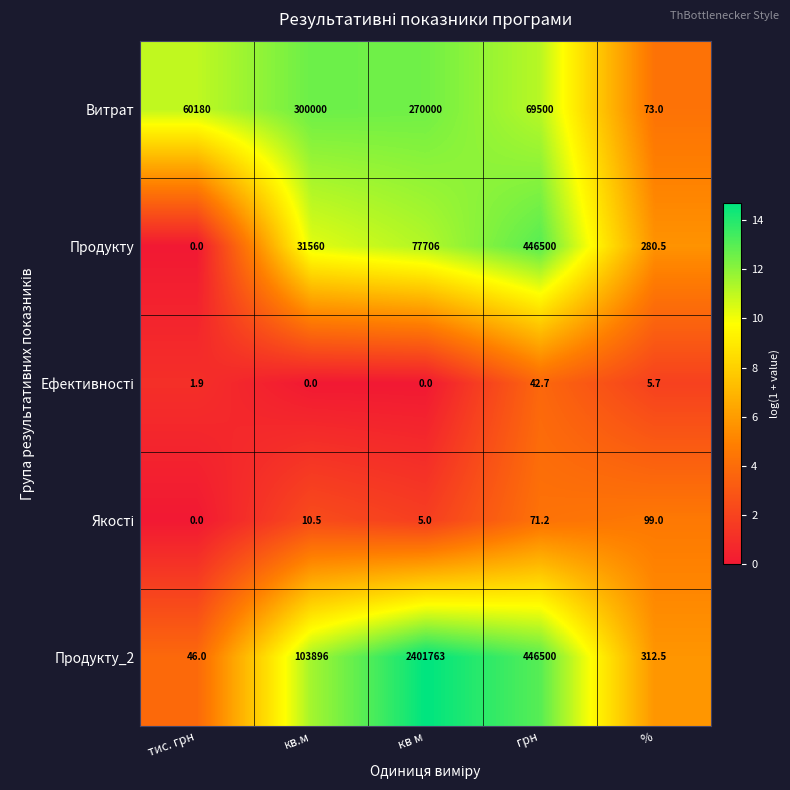

At which category does the chart reach its peak across all series?

кв м